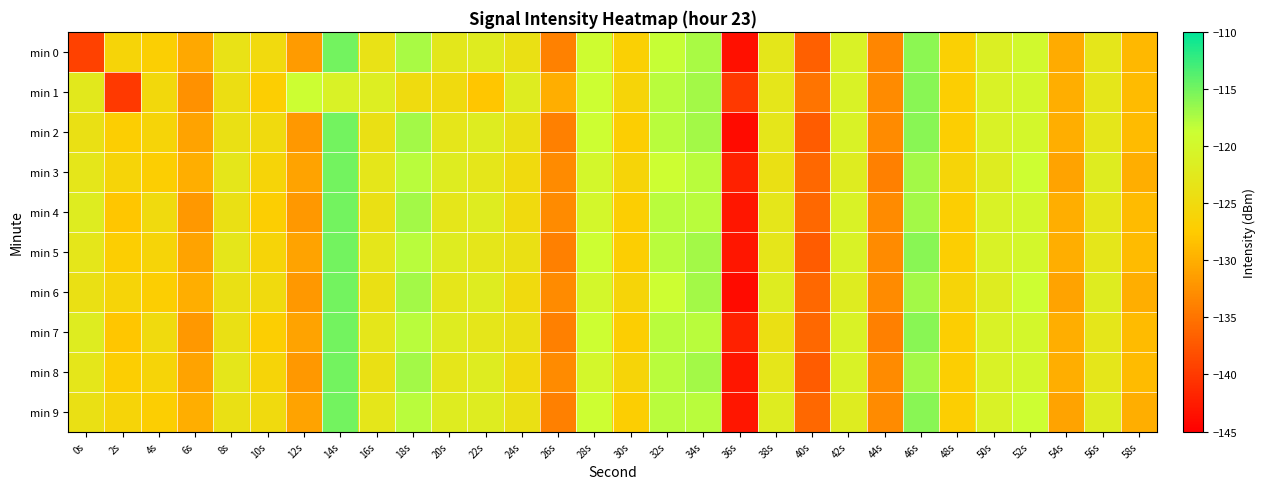

Which category has the lowest value across all series?

36s